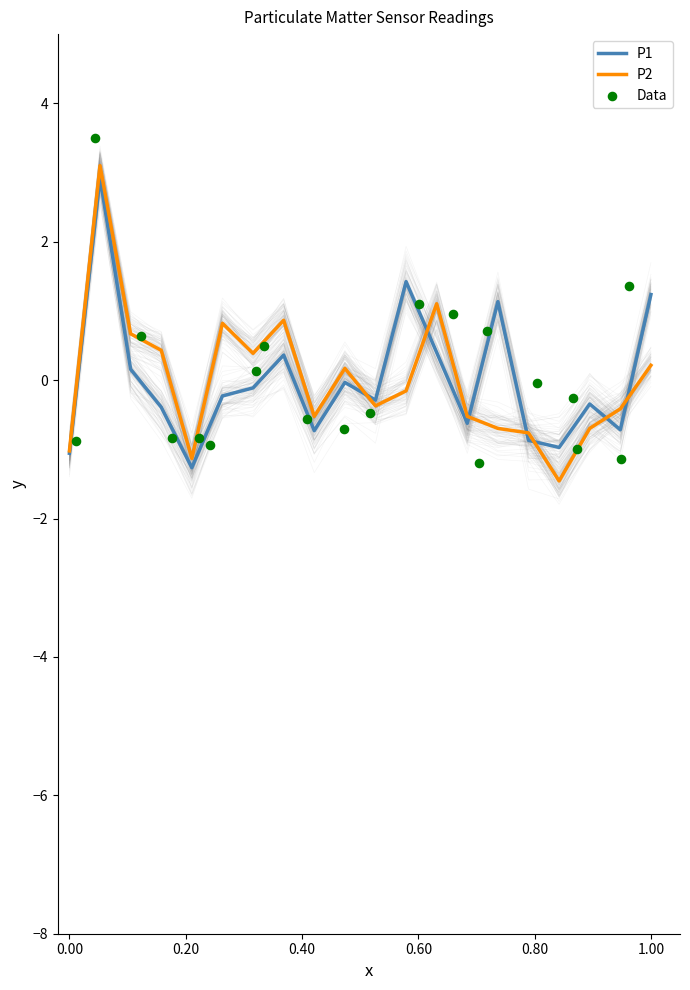

What is the minimum value for P1?

-1.3